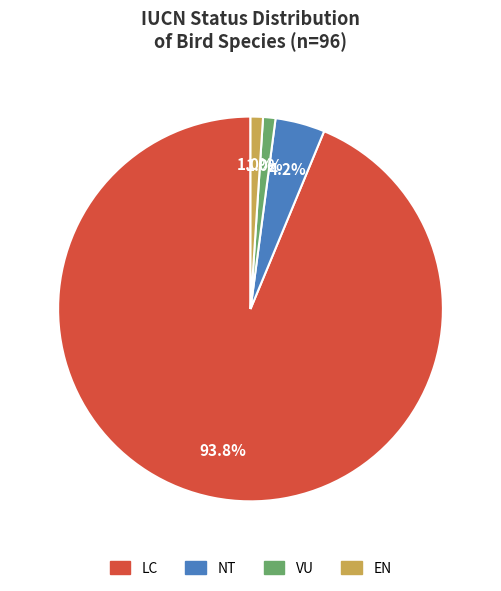

True or false: EN accounts for 9% of the total.

False